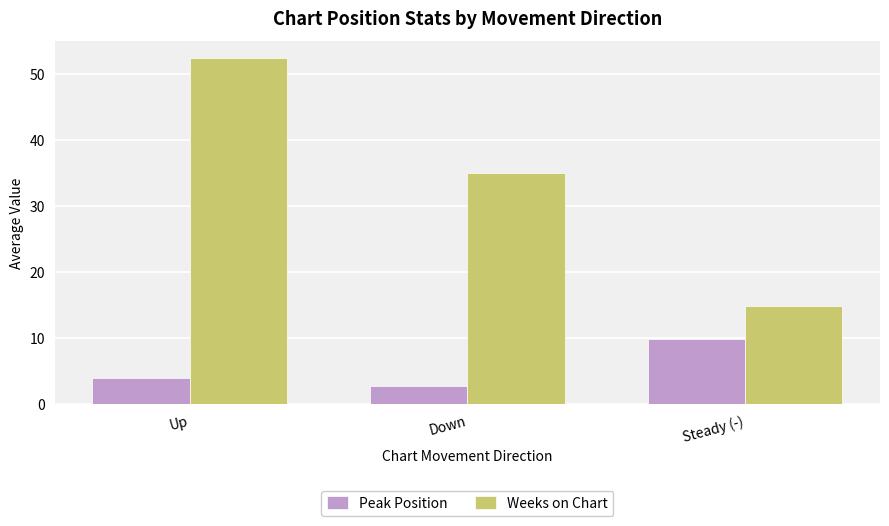

What is the difference between the Peak Position values at Up and Down?

1.2